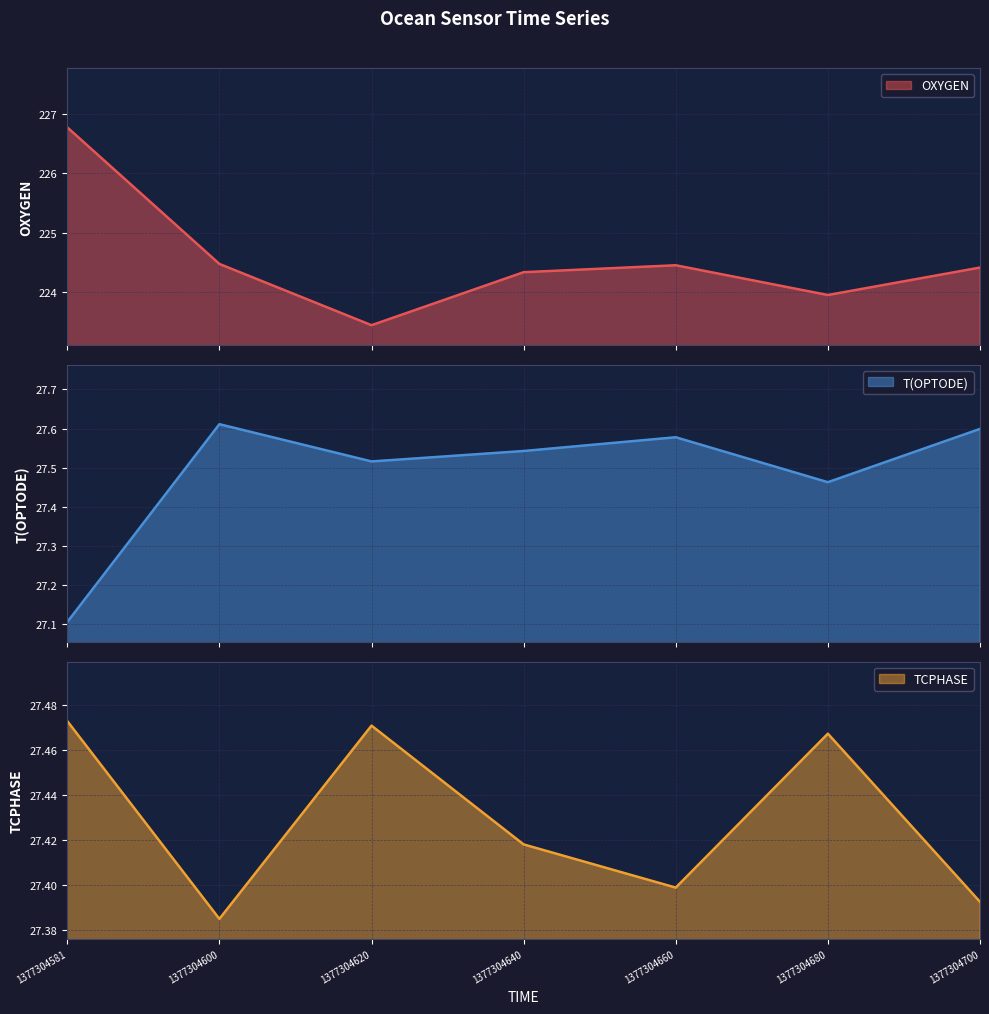

What is the difference between the maximum and minimum values in the T(OPTODE) series?

0.5